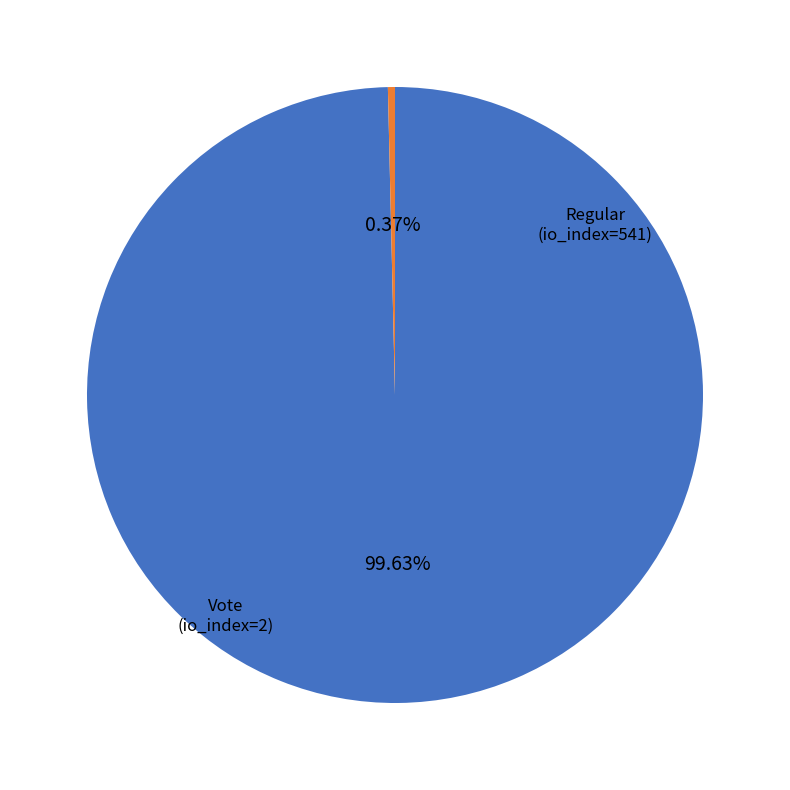

Combined, what portion of the pie is Regular (io_index=541) and Vote (io_index=2)?

100.0%